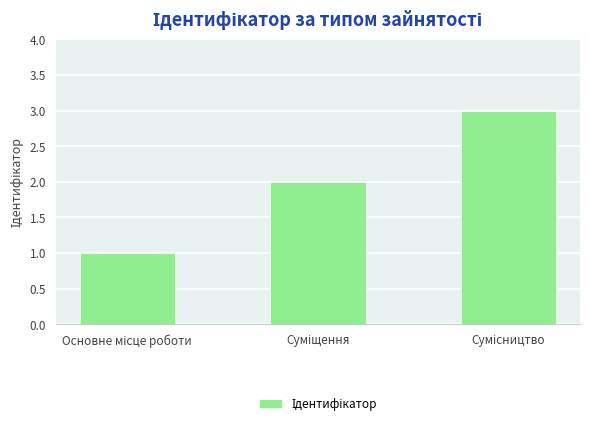

What is the sum of all values?

6